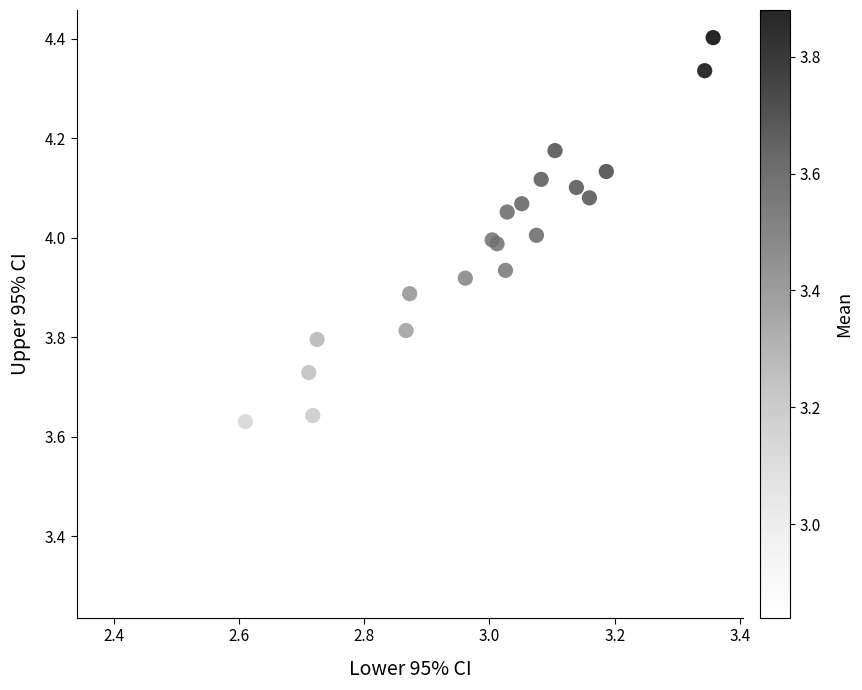

What Y value in the scatter plot is closest to 3?

3.3